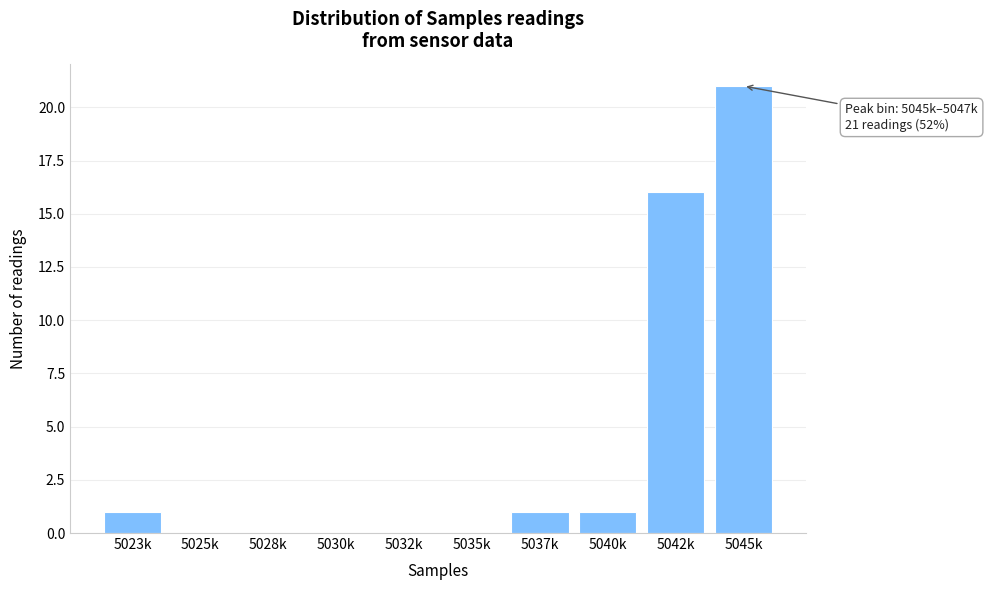

Reading left to right, list all the values displayed in this chart.

5023k=1	5025k=0	5028k=0	5030k=0	5032k=0	5035k=0	5037k=1	5040k=1	5042k=16	5045k=21